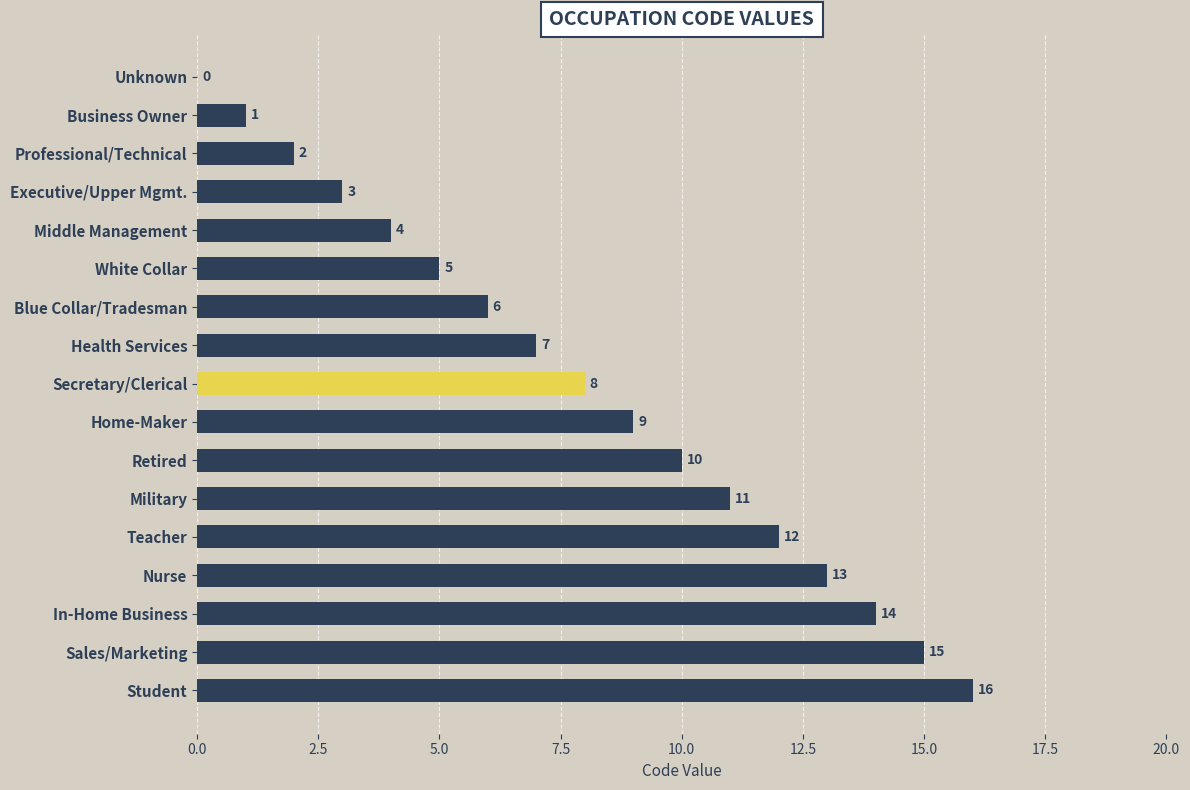

What is the change in value from Health Services to Secretary/Clerical?

+1